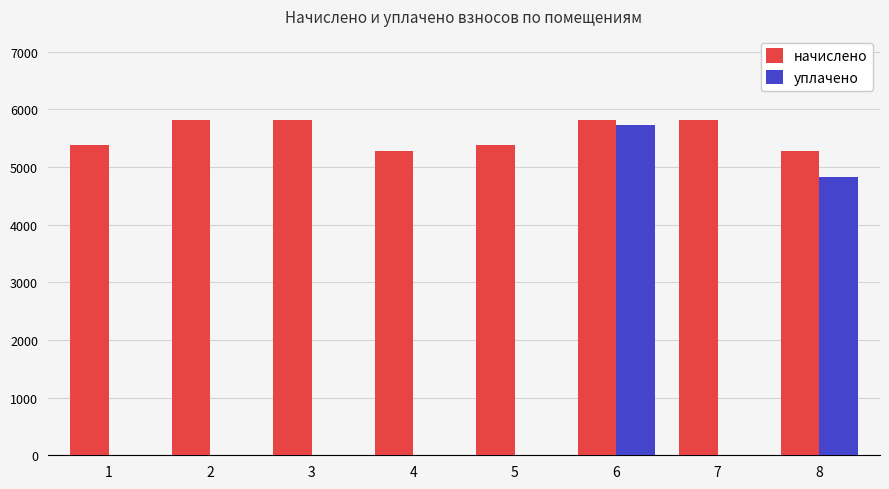

What is the average value of the уплачено series?

1319.4